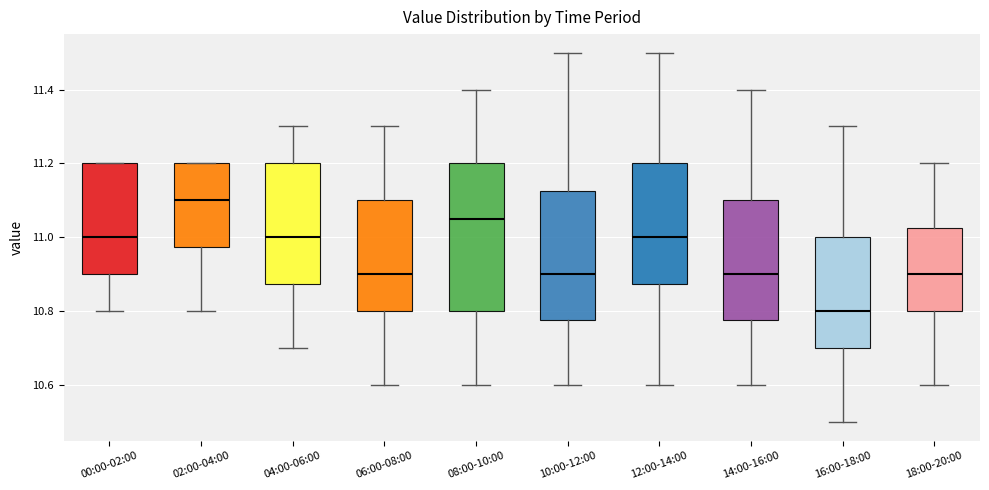

Where does the median line of the box for 18:00-20:00 sit on the y-axis? The values are not printed on the chart, so give them approximately, as read against the axis.

10.90